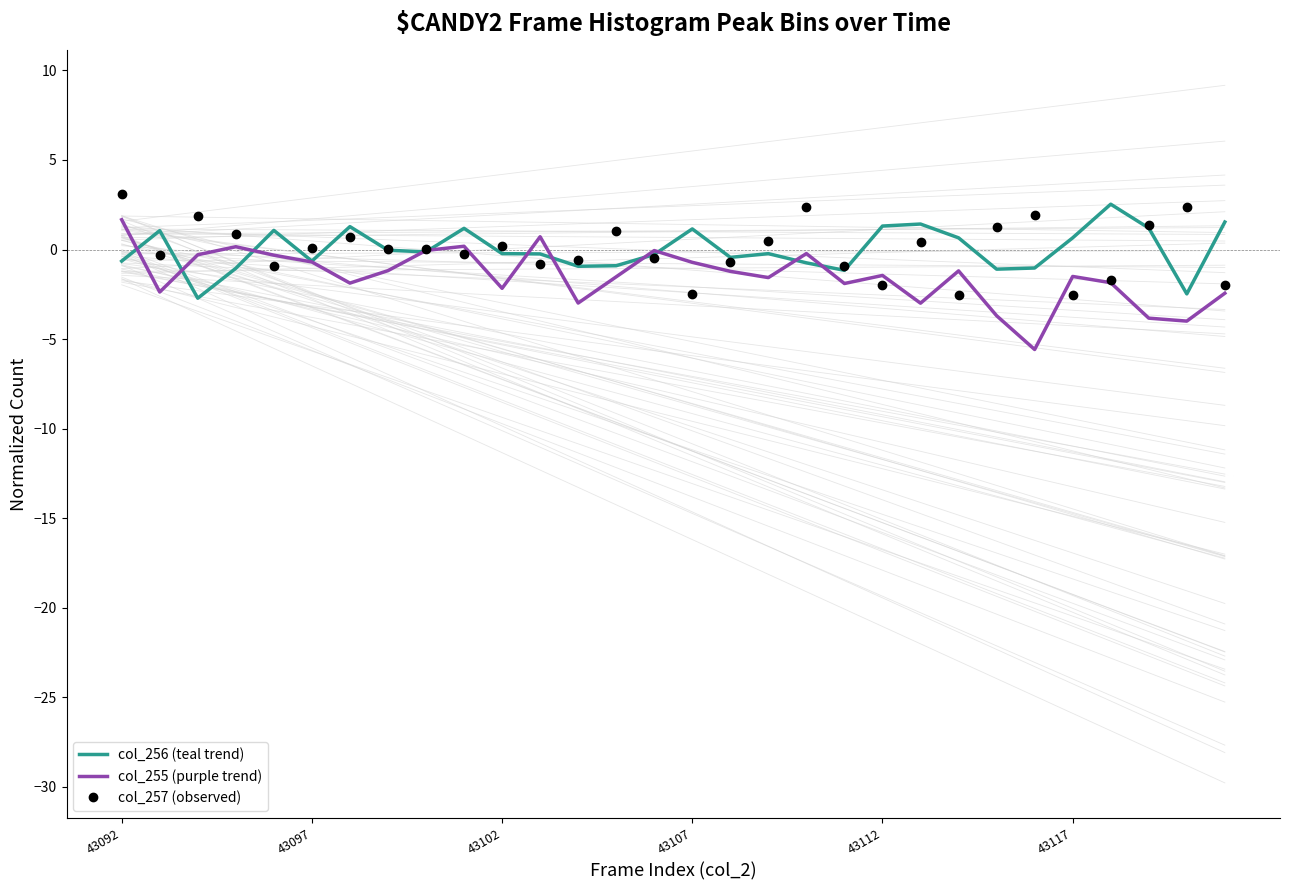

What is the minimum value for col_256 (teal trend)?

-2.7